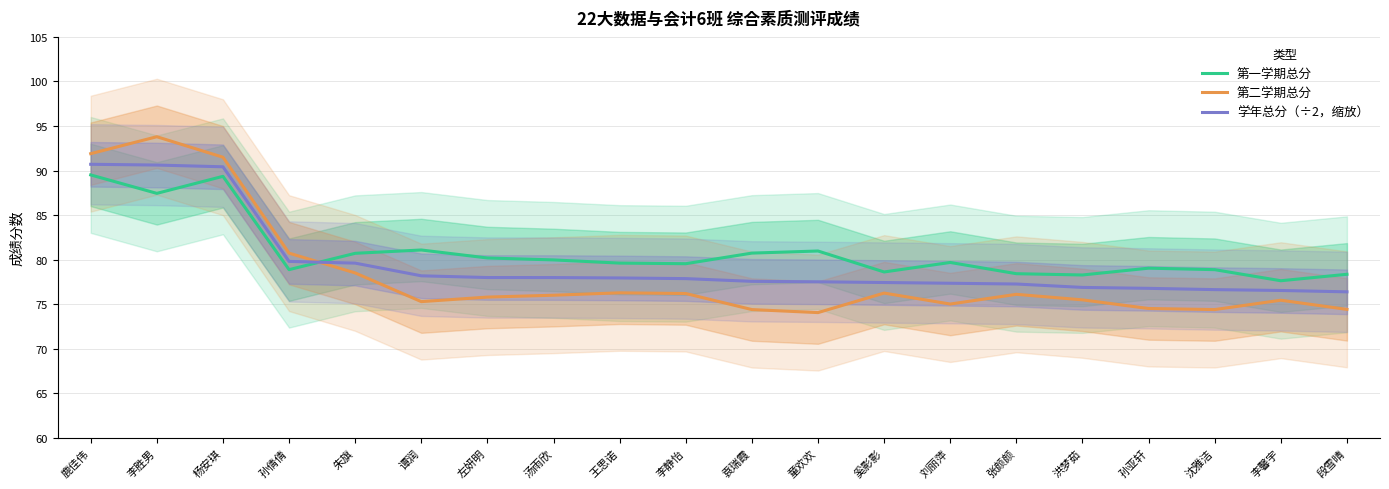

What is the minimum value shown in the chart?

74.1